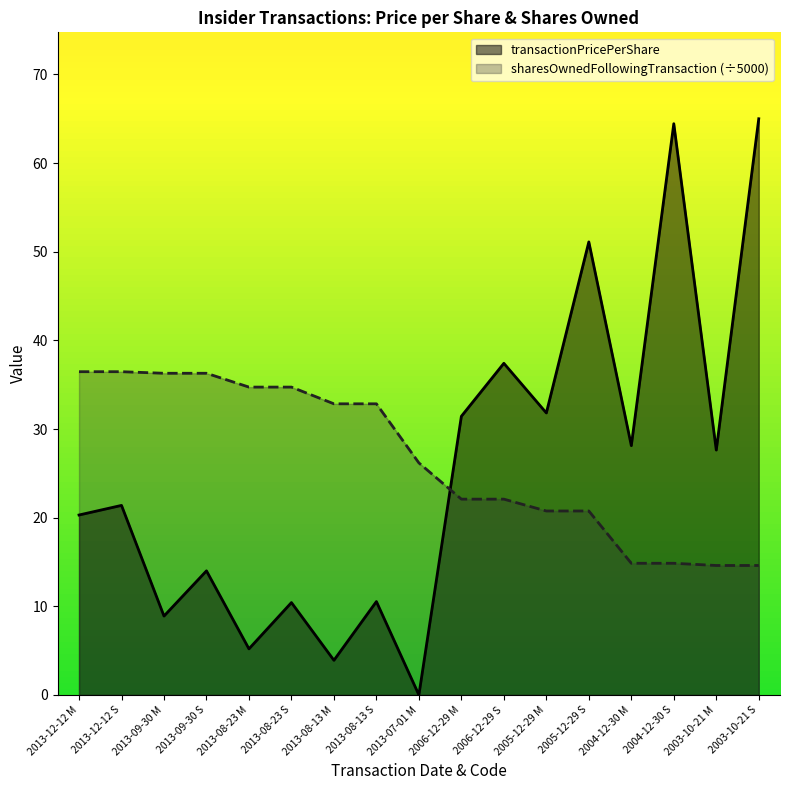

True or false: transactionPricePerShare has more than 2 interior local peaks.

True